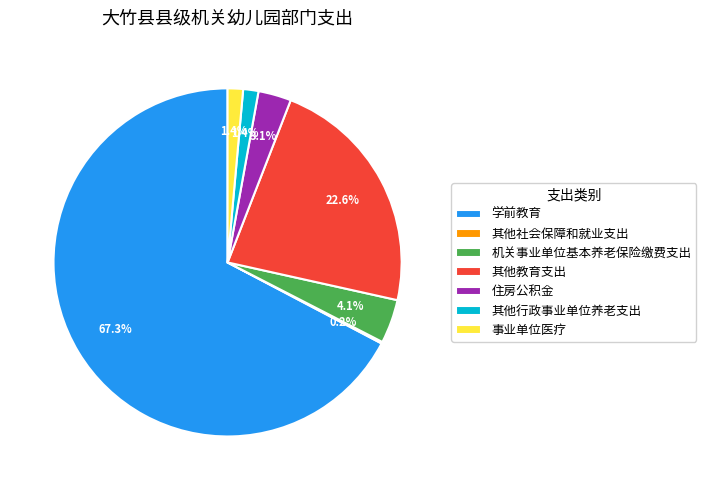

What is the total percentage of 事业单位医疗 and 其他教育支出?

24.0%